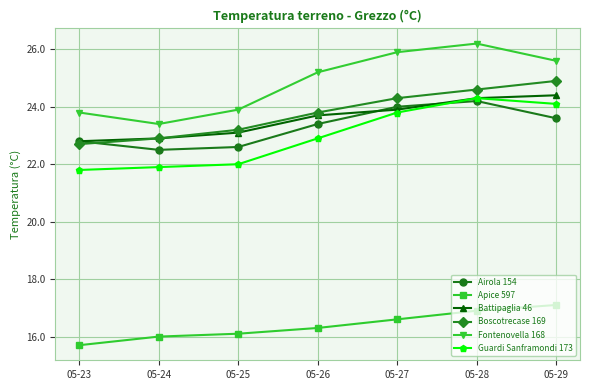

Which series has the largest range (max minus min)?

Fontenovella 168